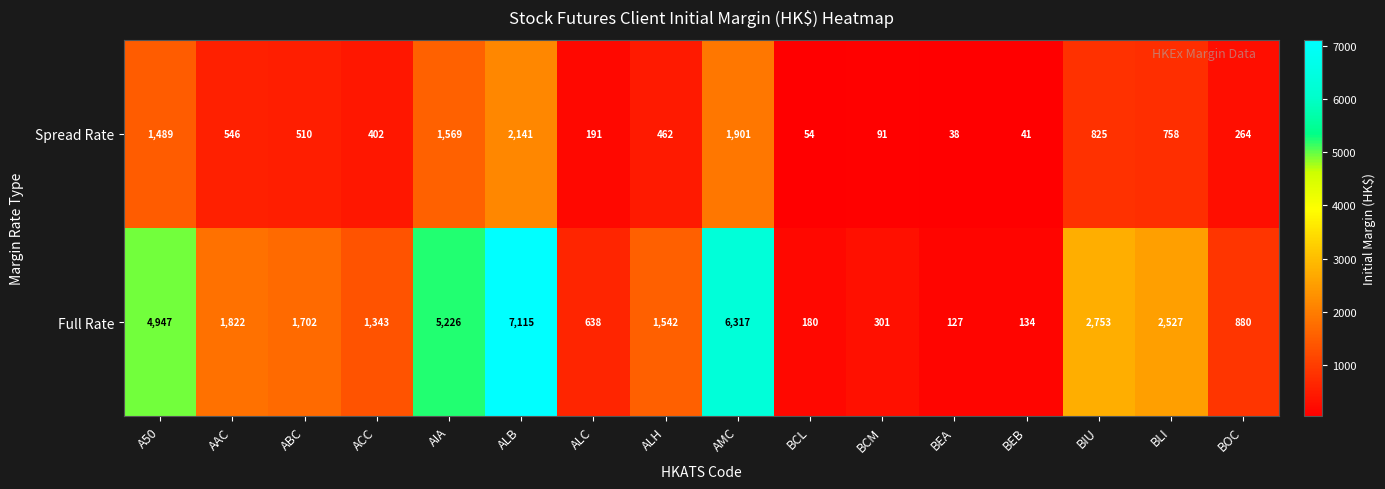

At which category is the sum across all series the highest?

ALB